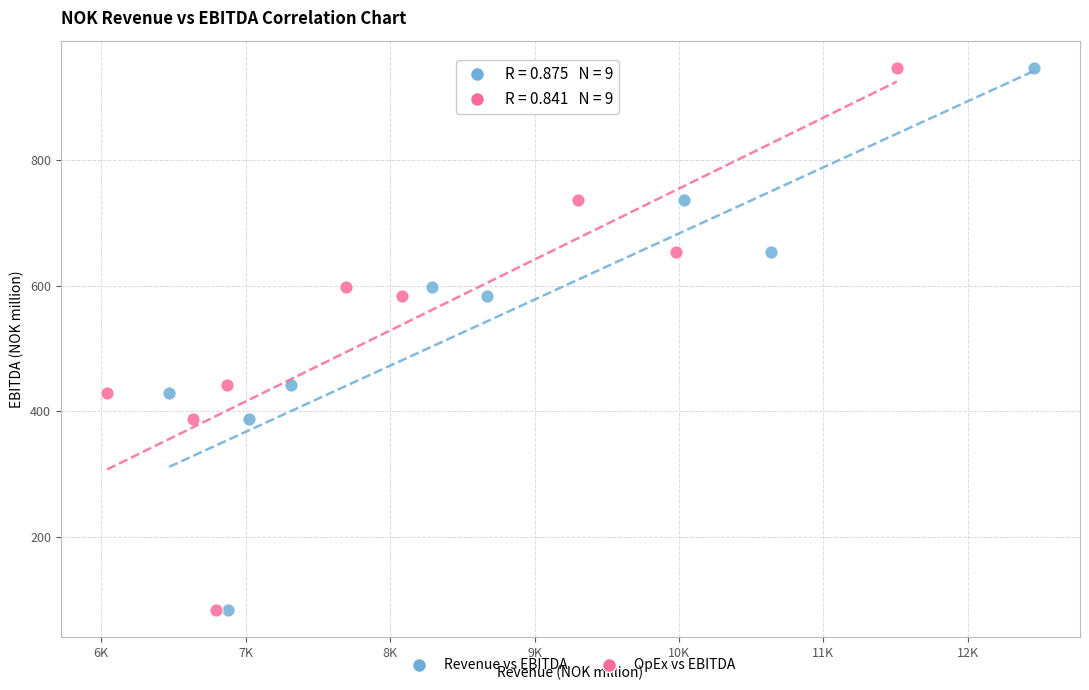

What are all the series names shown in the legend?

Revenue vs EBITDA, OpEx vs EBITDA